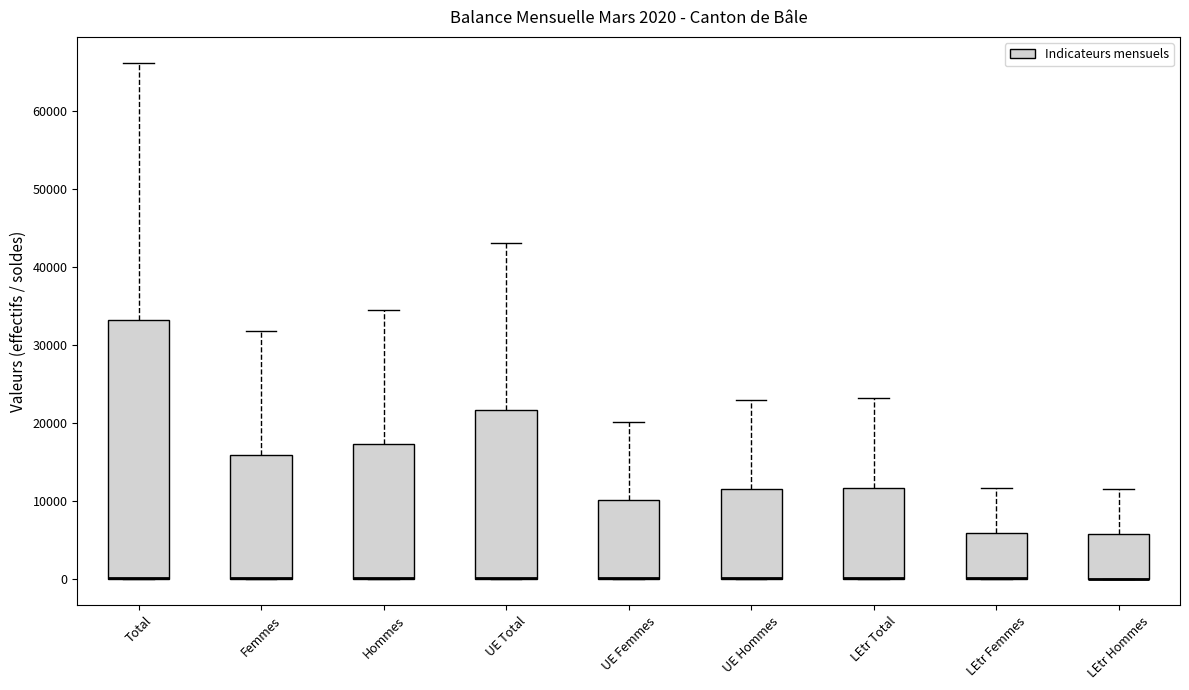

Which box is the tallest, from its lower edge to its upper edge?

Total